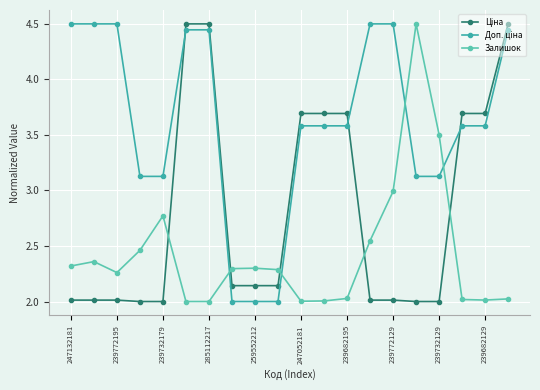

What is the maximum value shown in the chart?

4.5